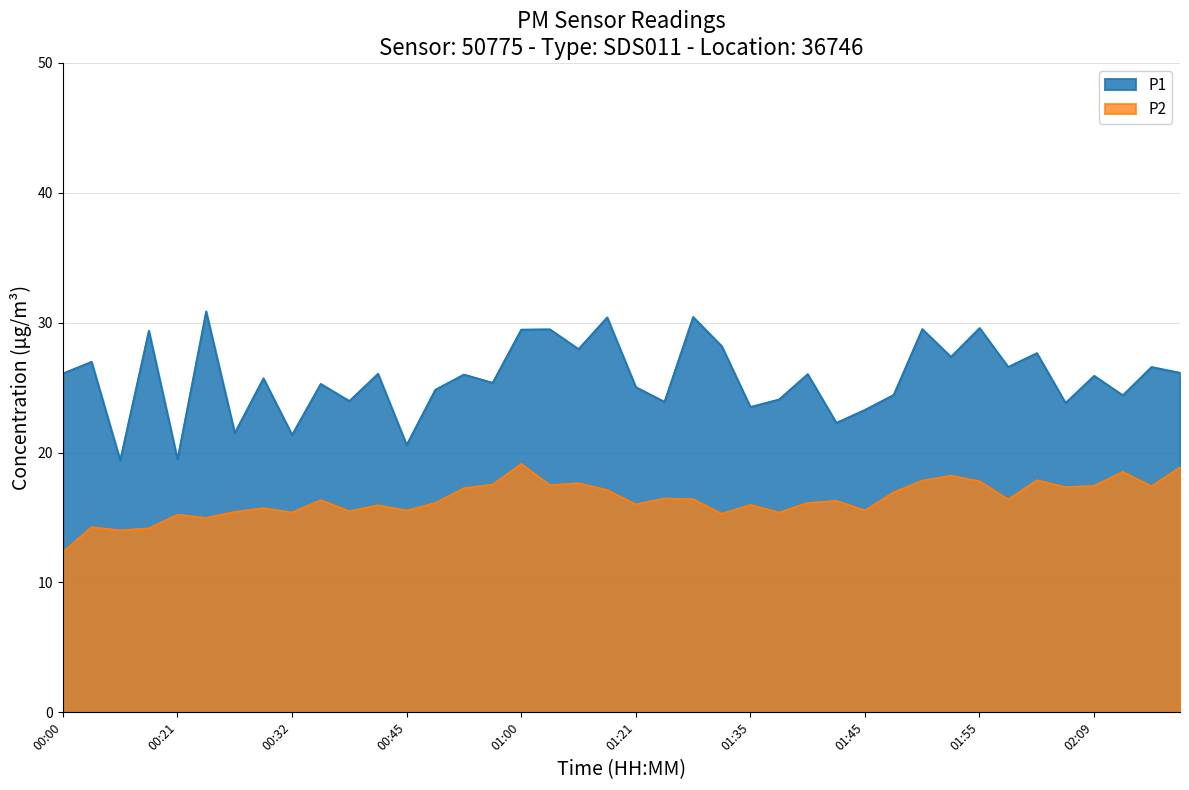

What is the approximate value of P2 at 01:29?

15.3